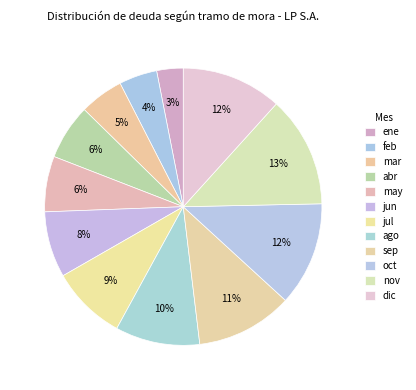

To the nearest percent, what percentage of the pie is may?

6%